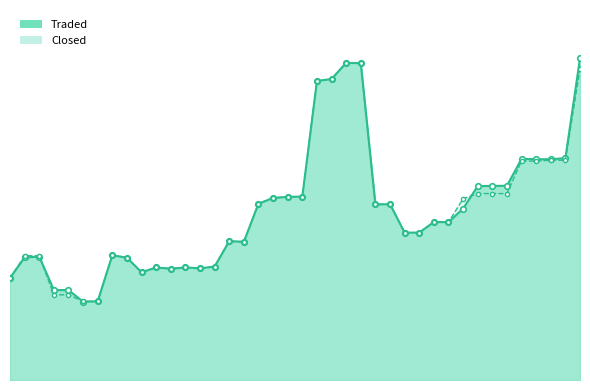

How many times do Closed and Traded cross each other?

5